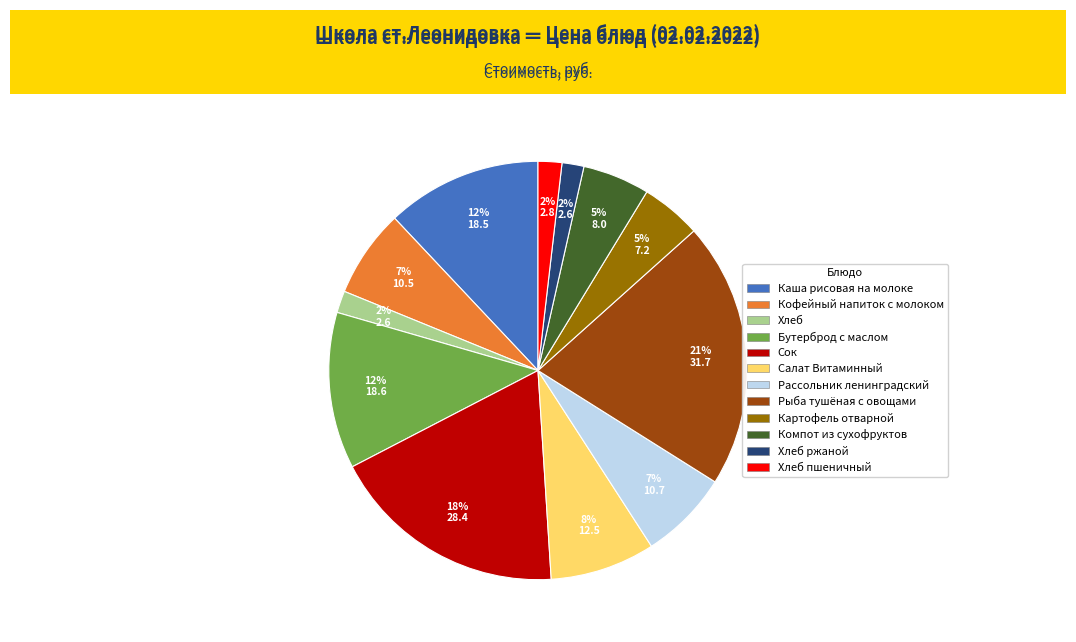

Does any single category account for the majority?

No